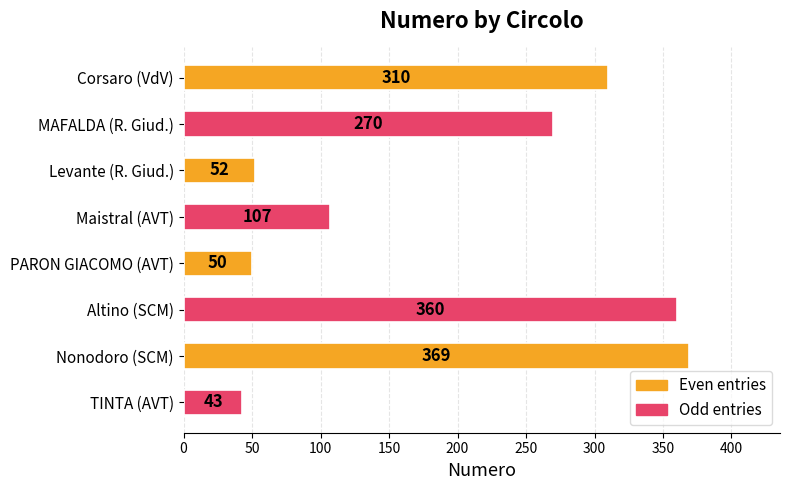

What is the ratio of the value at Altino (SCM) to the value at Levante (R. Giud.)?

6.9